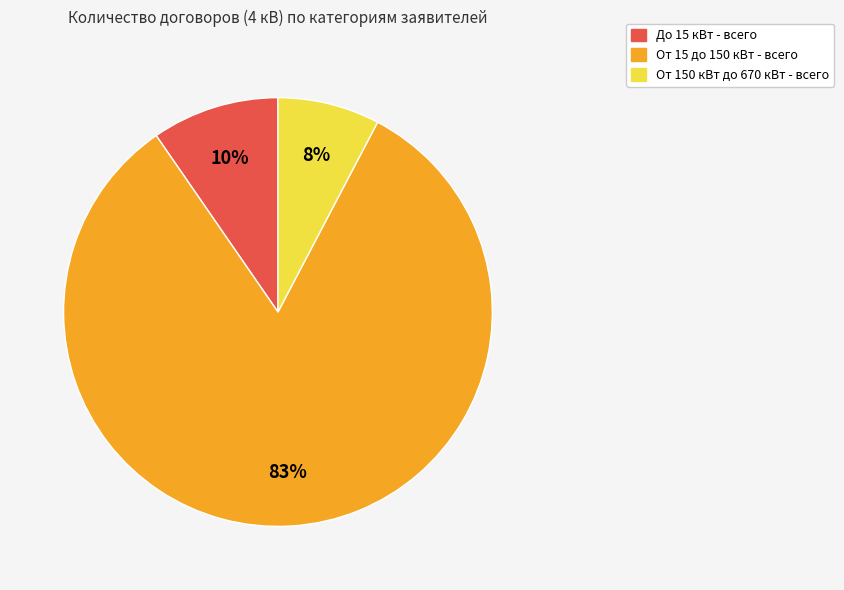

Does any single category account for the majority?

Yes